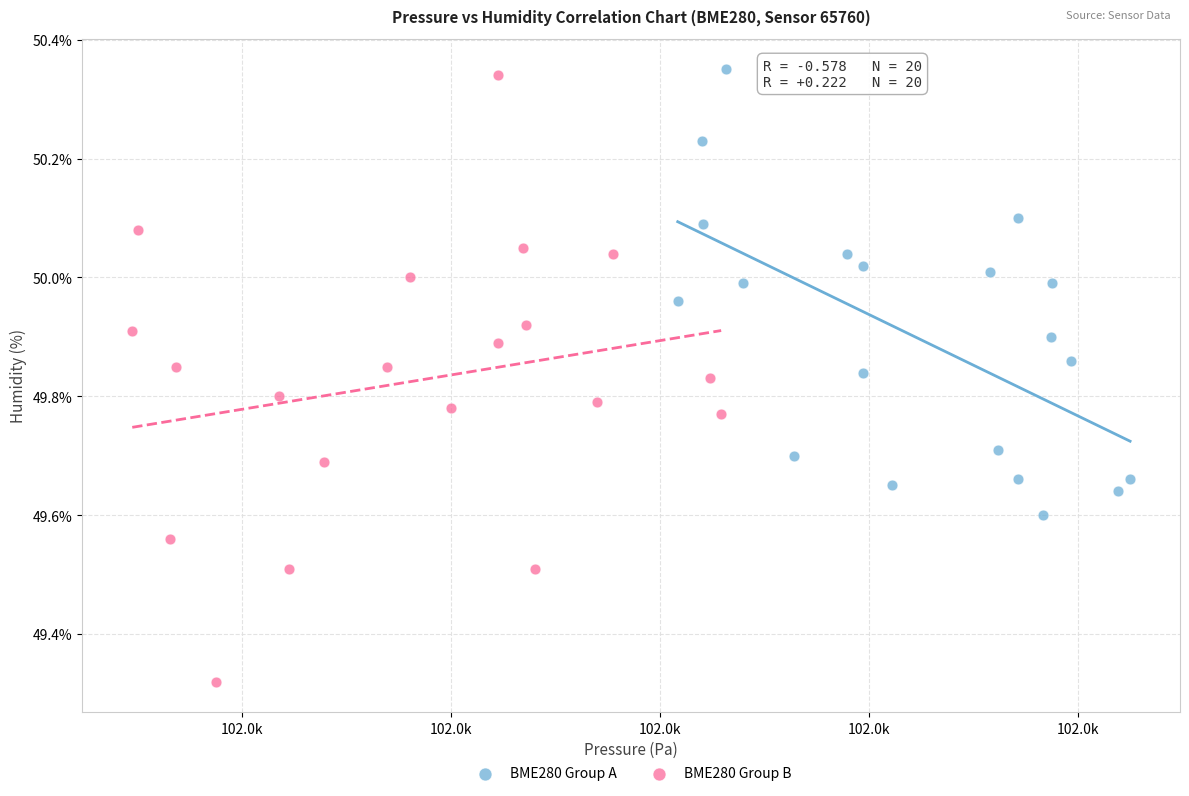

Which series reaches the minimum Y coordinate?

BME280 Group B